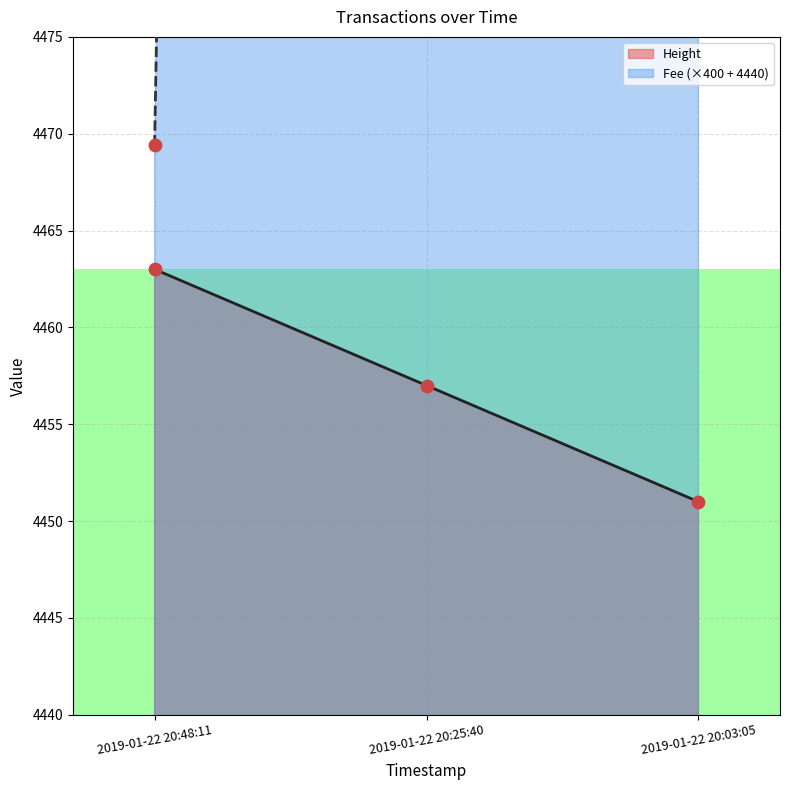

Which series has the largest Y range (max minus min)?

Fee